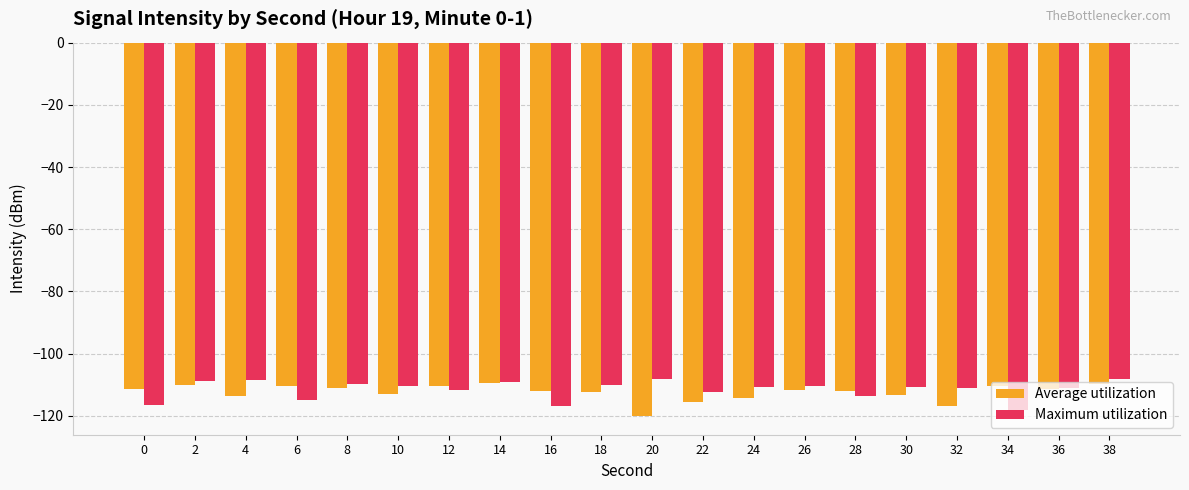

True or false: Average utilization has a value of -195.1 at 24.

False